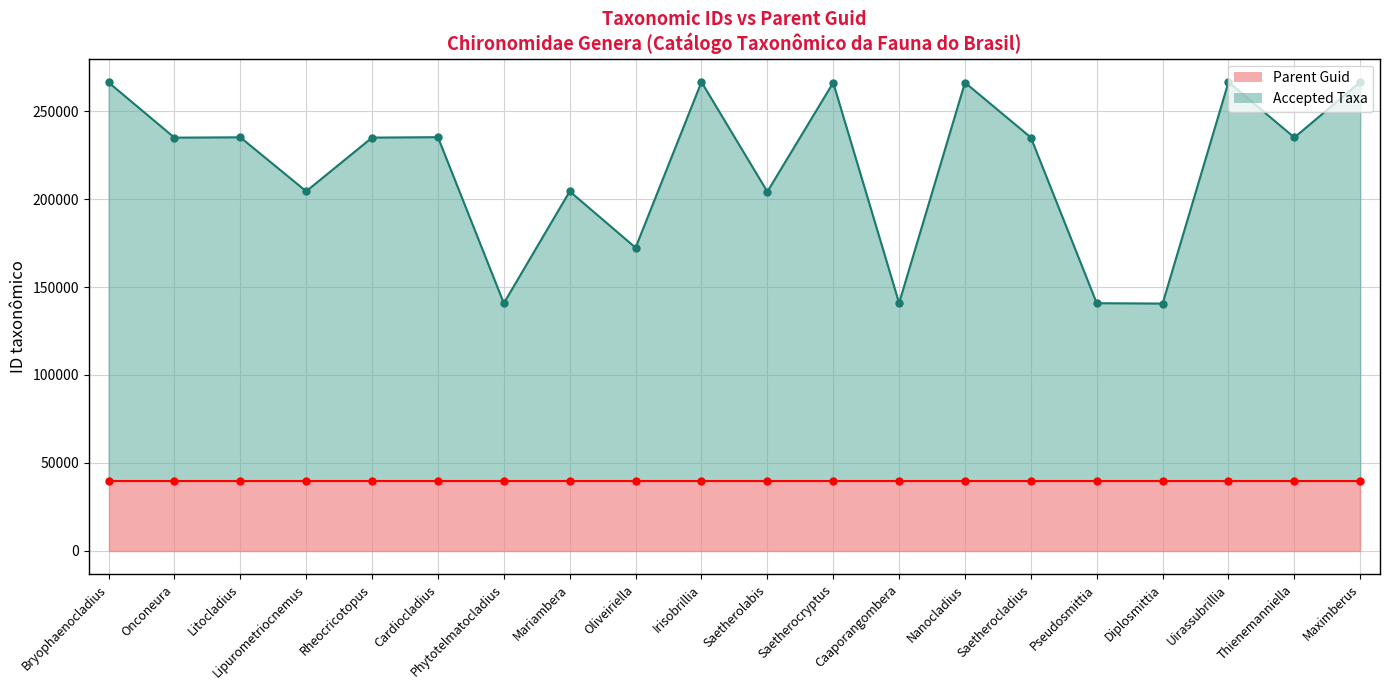

What is the label of the 19th point from the left?

Thienemanniella